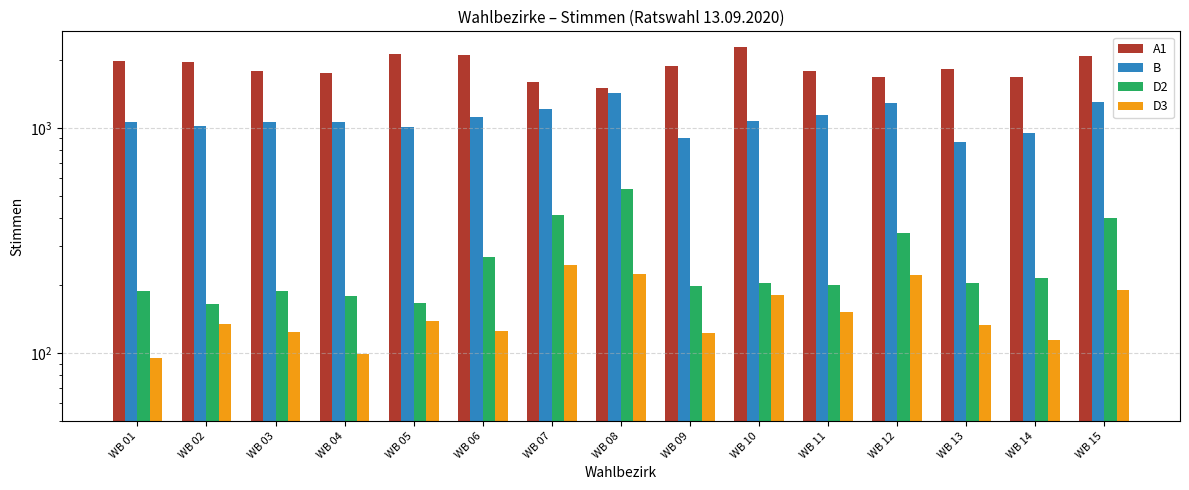

What is the value of the D3 bar at the 2nd from the left?

135